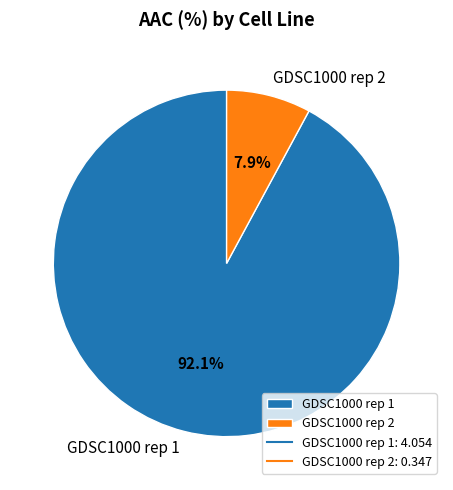

Which category accounts for the majority?

GDSC1000 rep 1